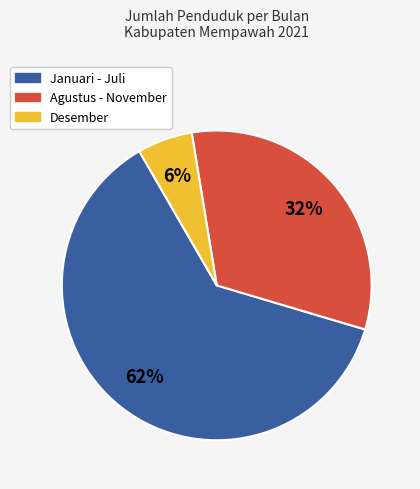

Which has a higher value, Januari - Juli or Agustus - November?

Januari - Juli